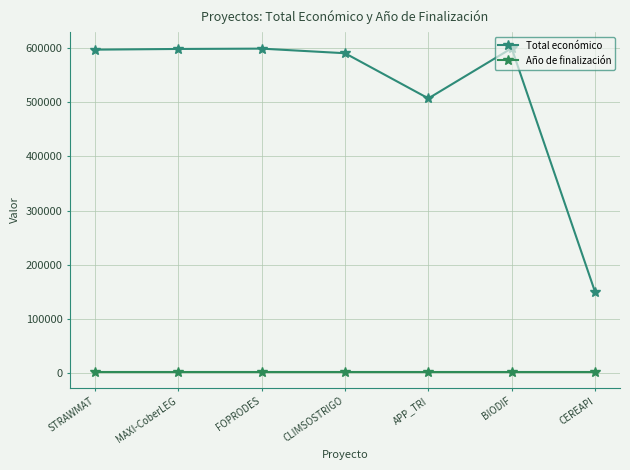

Which has a higher value, CEREAPI or BIODIF?

BIODIF